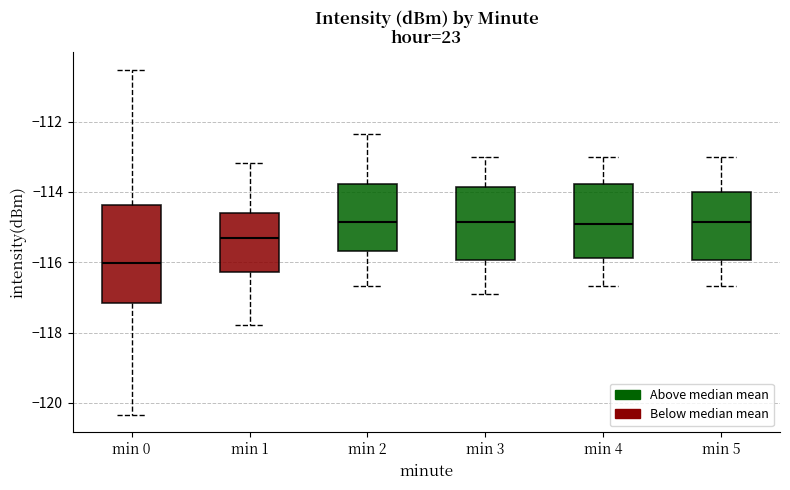

Where does the median line of the box for min 1 sit on the y-axis? The values are not printed on the chart, so give them approximately, as read against the axis.

-115.4